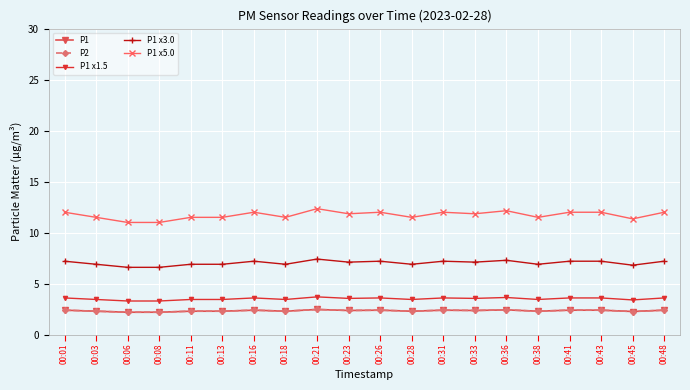

Does the chart display data point markers on the line(s)?

Yes